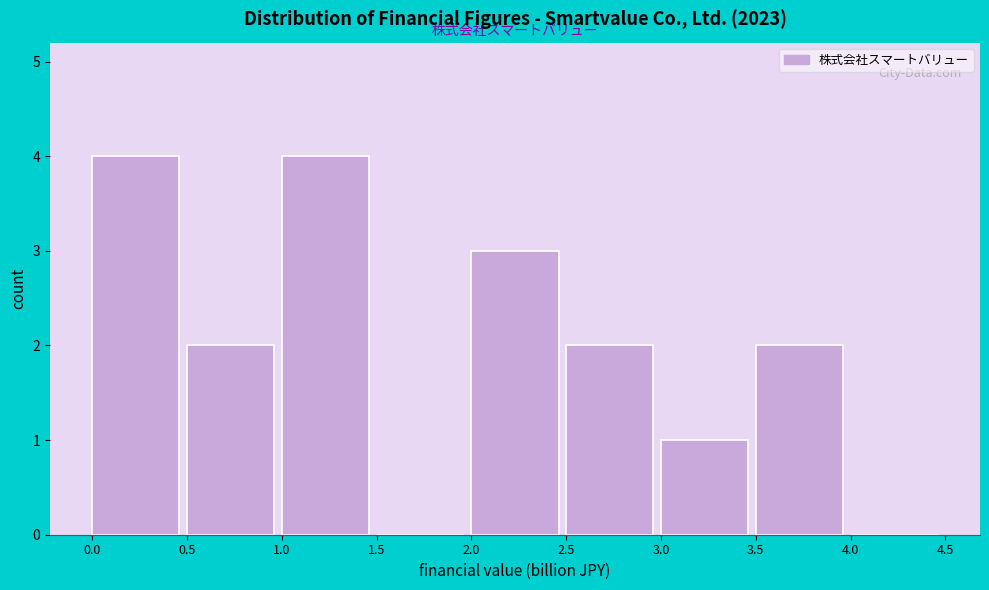

Reading left to right, list every bar in this chart as the range it spans on the x-axis followed by its height. The values are not printed on the chart, so give them approximately, as read against the axis.

0.0 to 0.5: 4
0.5 to 1.0: 2
1.0 to 1.5: 4
1.5 to 2.0: 0
2.0 to 2.5: 3
2.5 to 3.0: 2
3.0 to 3.5: 1
3.5 to 4.0: 2
4.0 to 4.5: 0